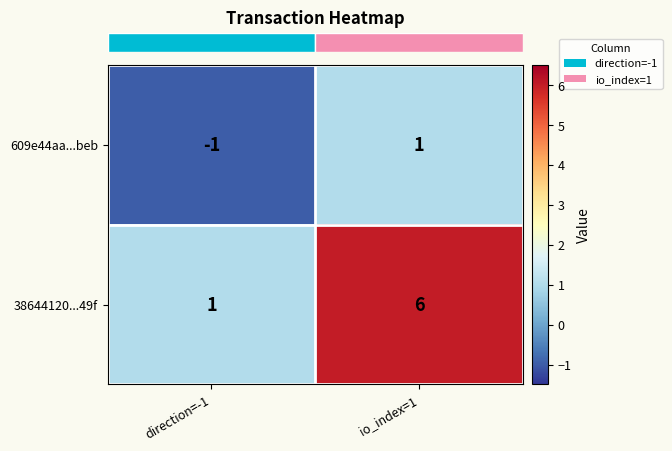

At which label does 38644120...49f reach its minimum?

direction=-1